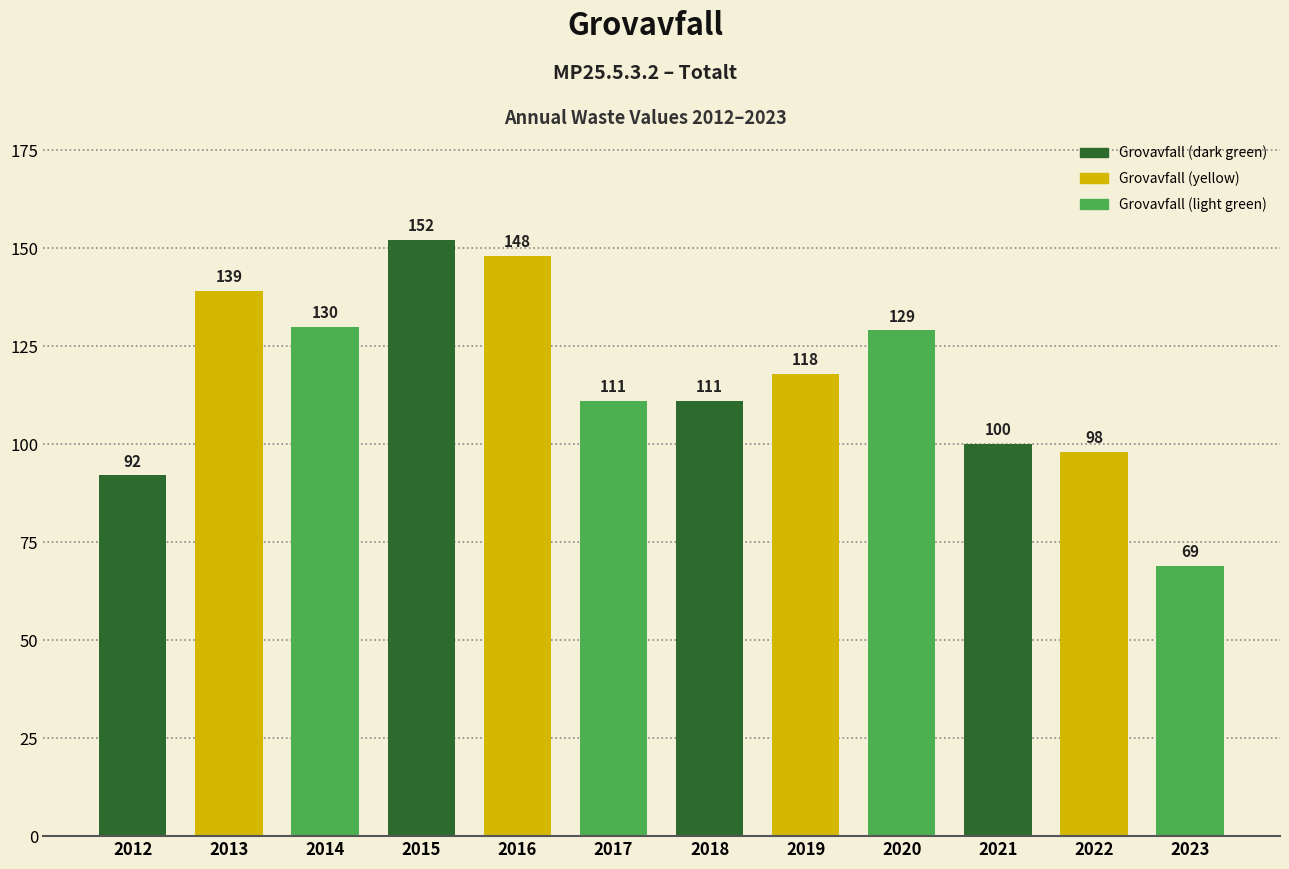

What is the value of the 7th bar from the left?

111